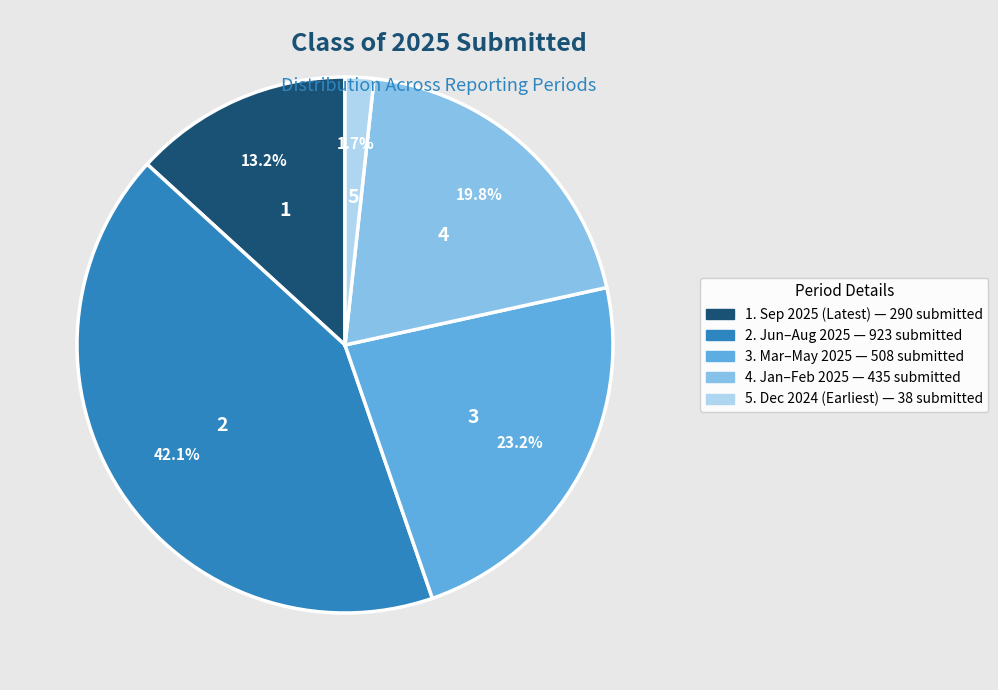

How many slices are in this pie chart?

5